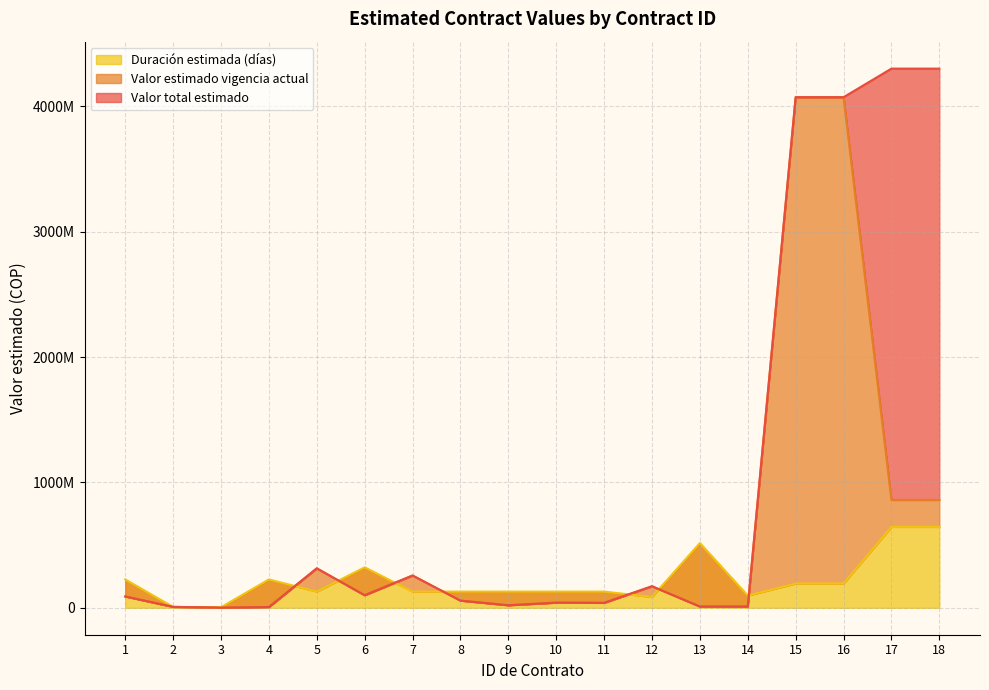

Which series has the largest total across all categories?

Valor total estimado